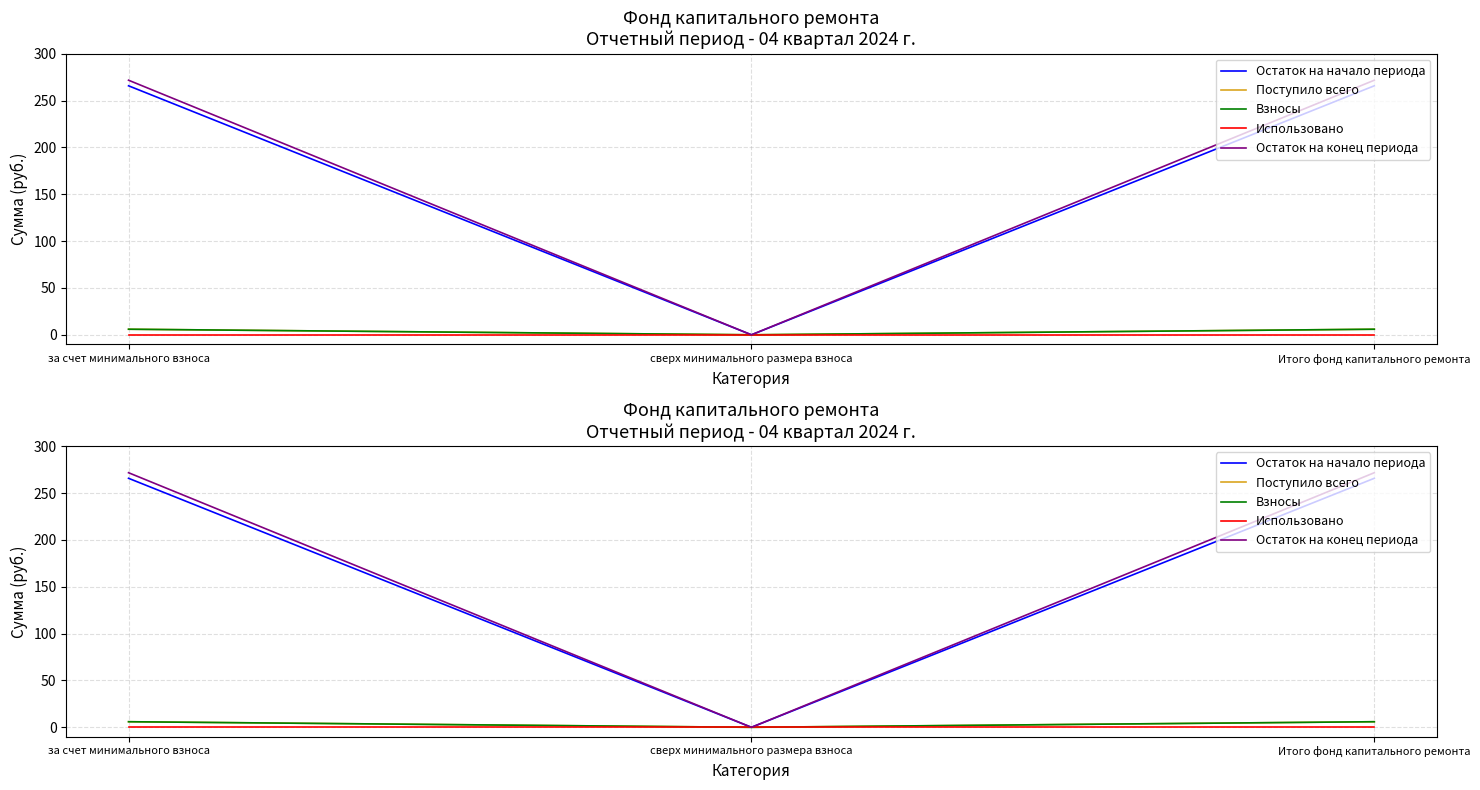

What is the total value across all series at Итого фонд капитального ремонта?

549.4